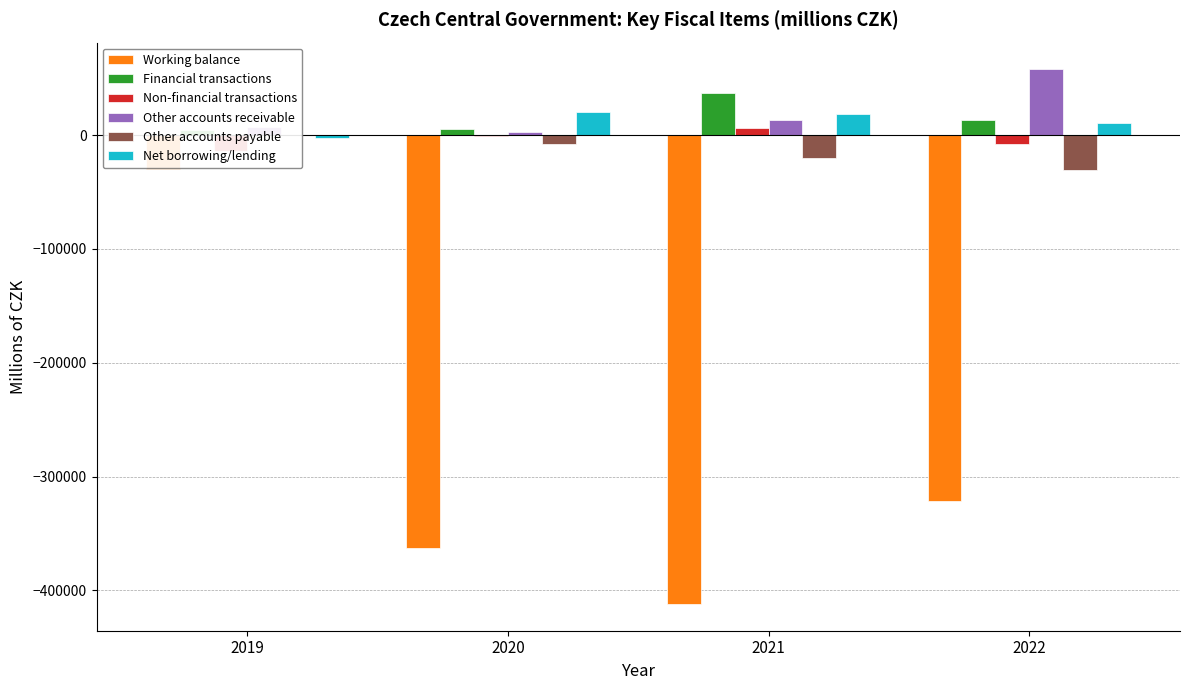

At which category is the sum across all series the highest?

2019